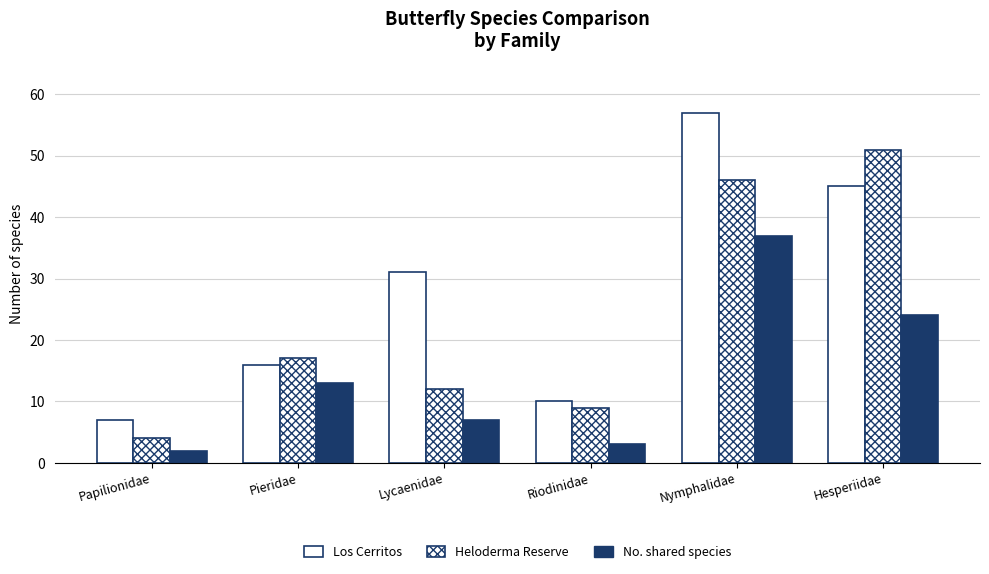

How many categories are shown in the chart?

6